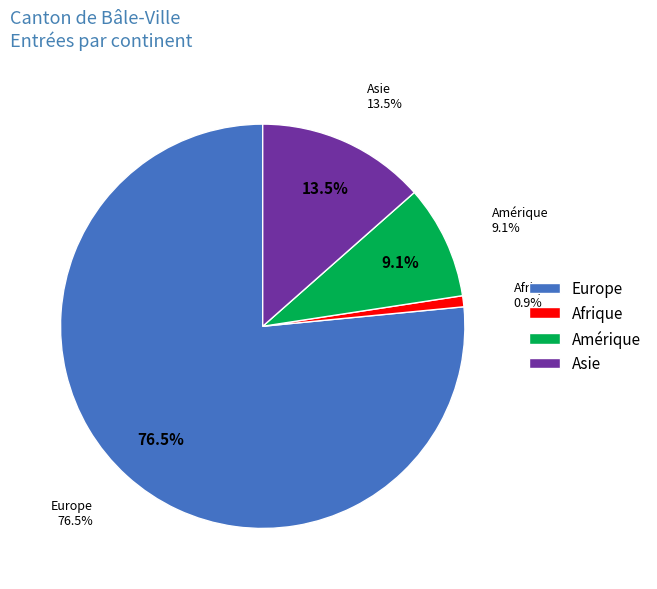

Which category accounts for the majority?

Europe